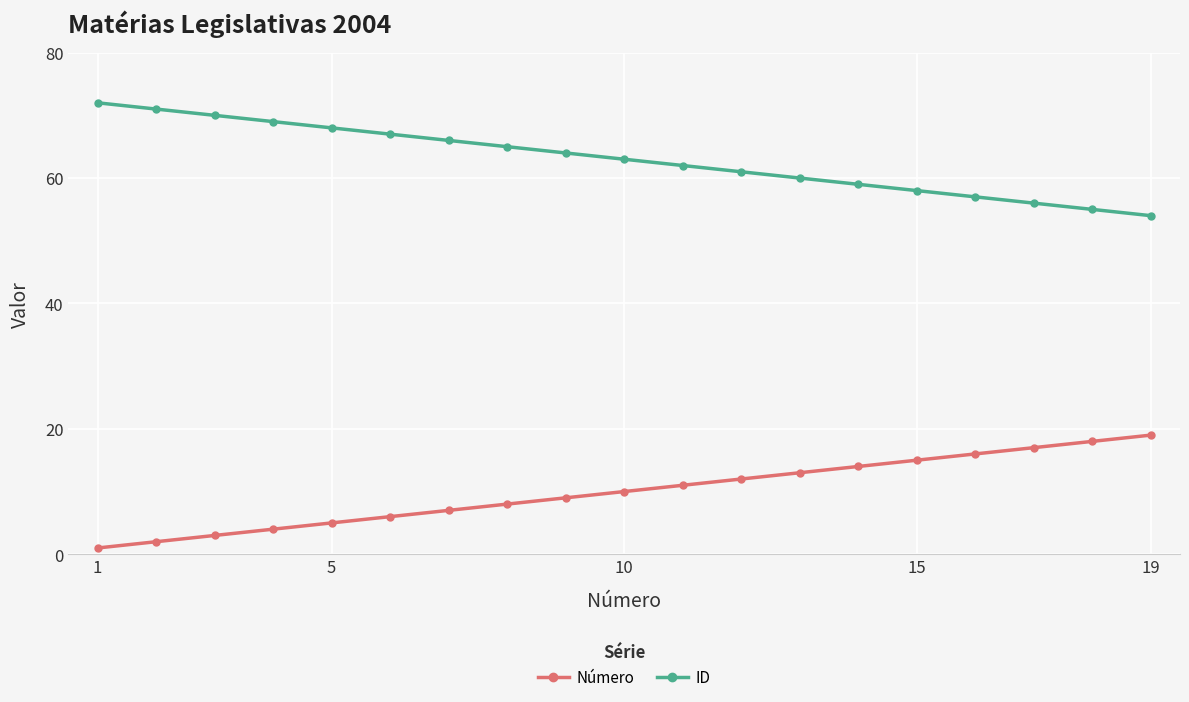

At how many categories does at least one series exceed 35?

19